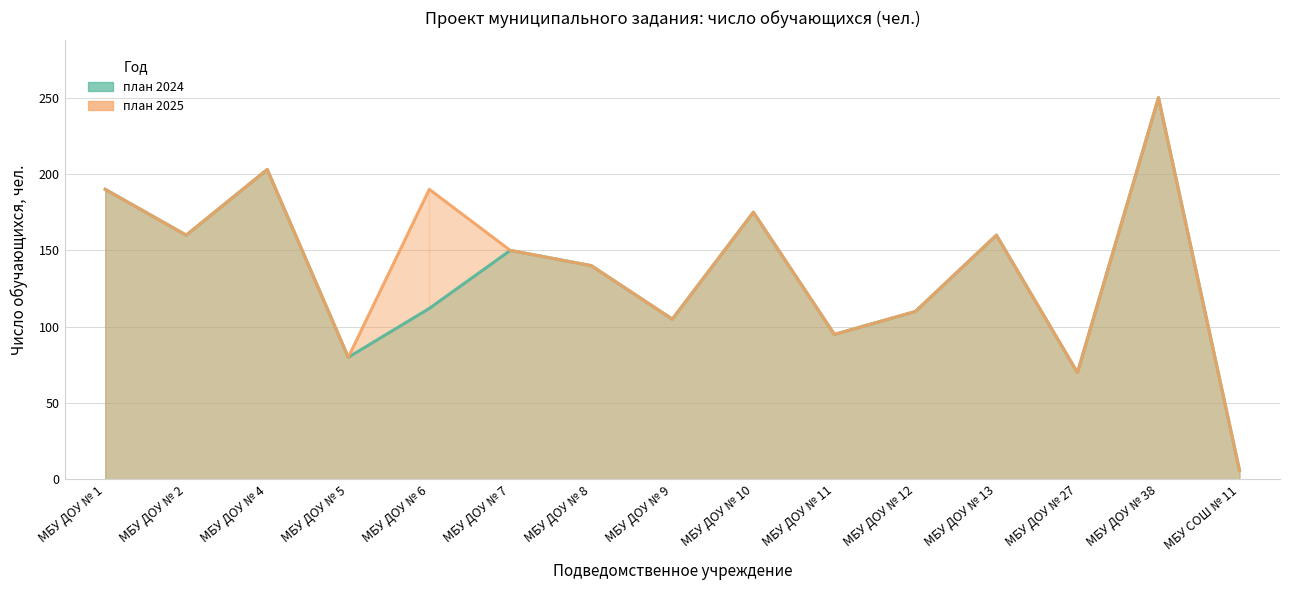

True or false: план 2024 and план 2025 intersect in this chart.

False